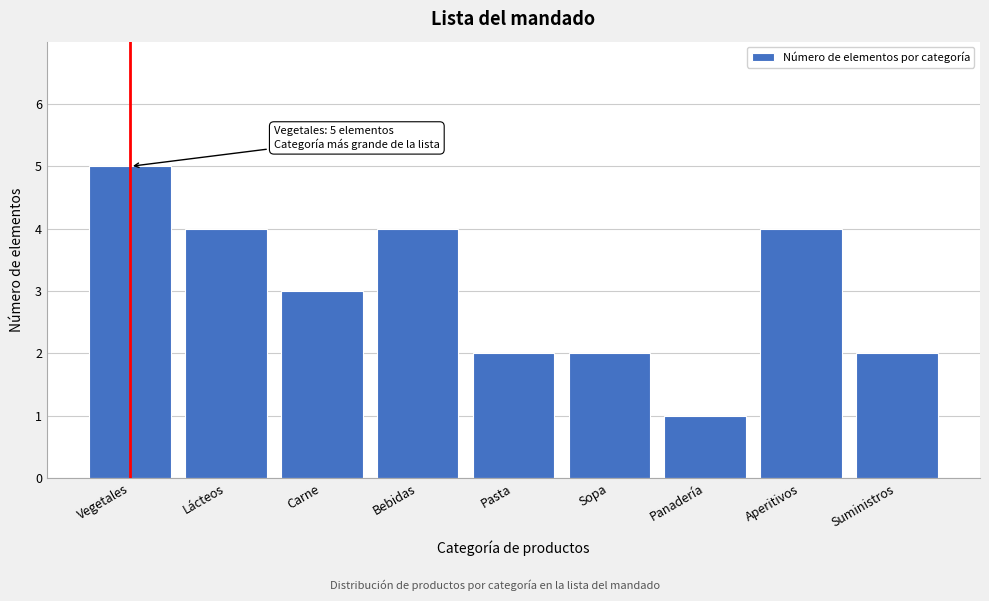

Reading left to right, extract all data points from this chart.

Vegetales=5	Lácteos=4	Carne=3	Bebidas=4	Pasta=2	Sopa=2	Panadería=1	Aperitivos=4	Suministros=2